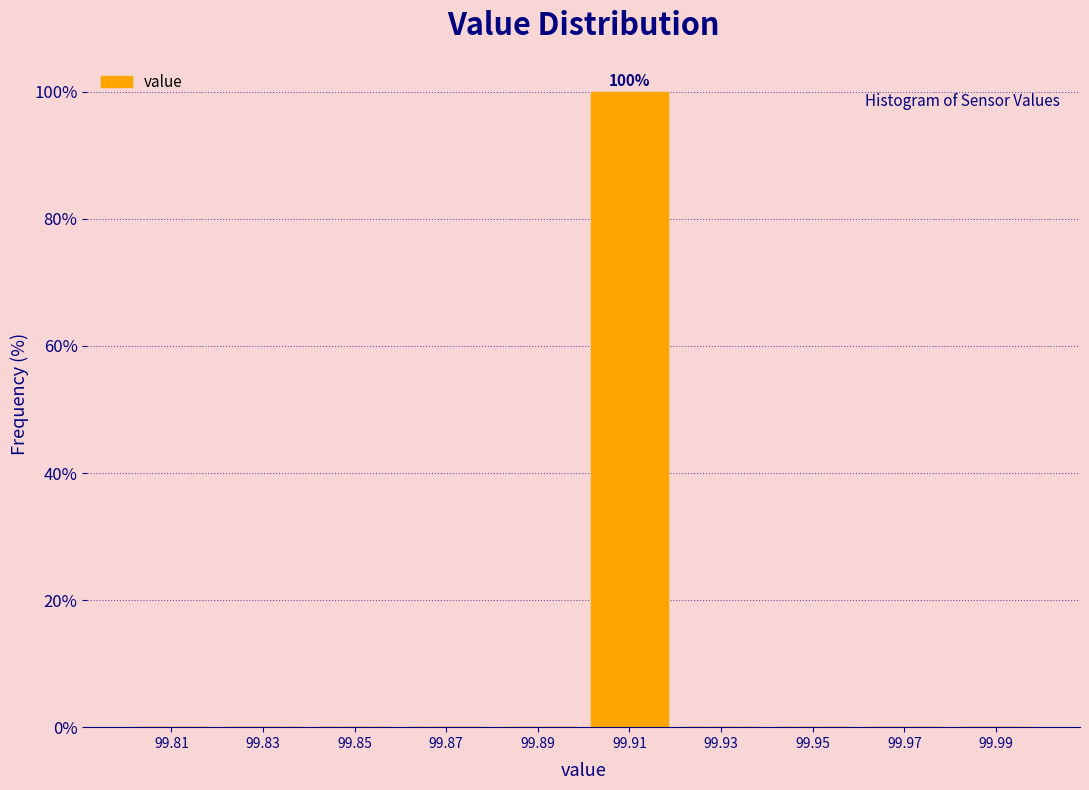

Over which range of the x-axis is the bar tallest?

99.90 to 99.92